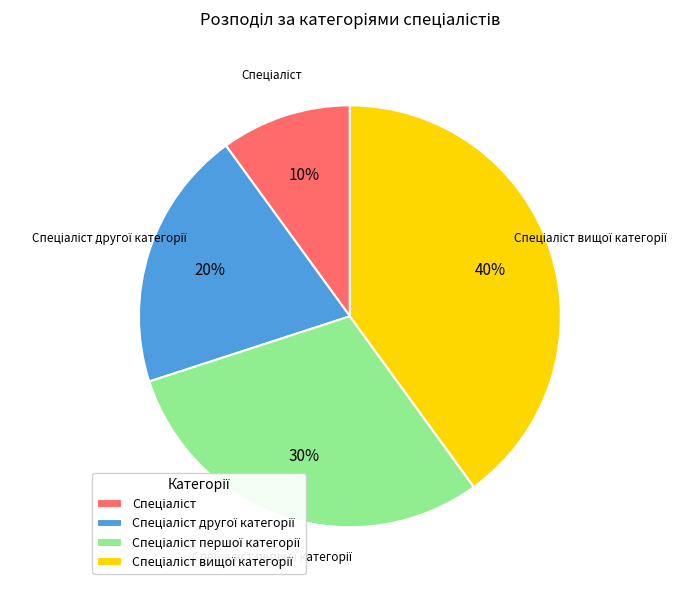

How many segments does this pie chart have?

4